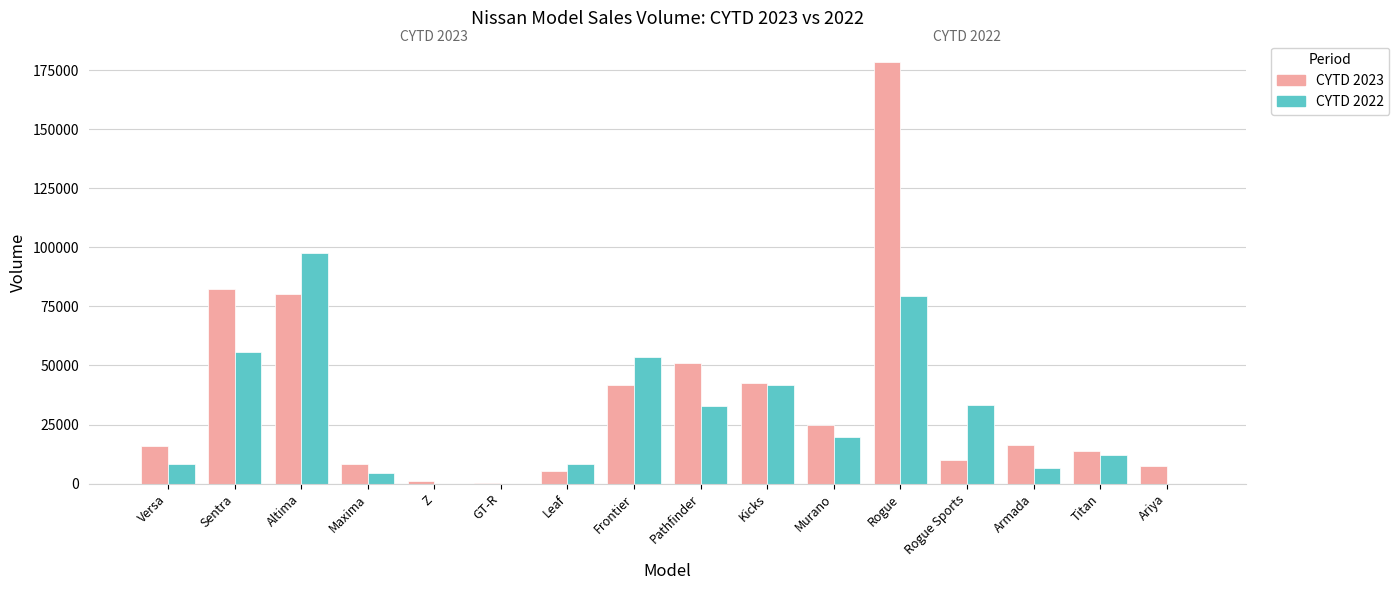

Are the bars grouped side by side (vs. stacked)?

Yes